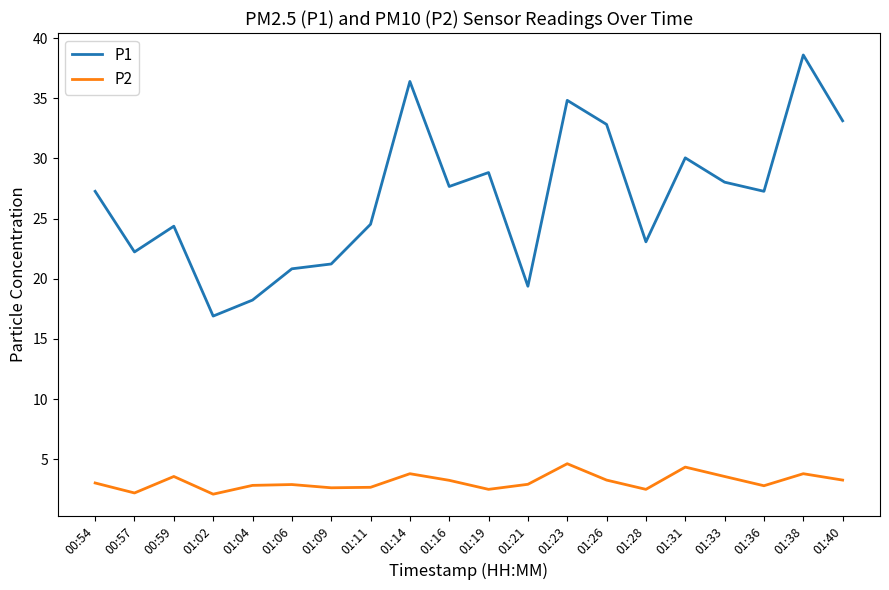

Which series has the largest range (max minus min)?

P1